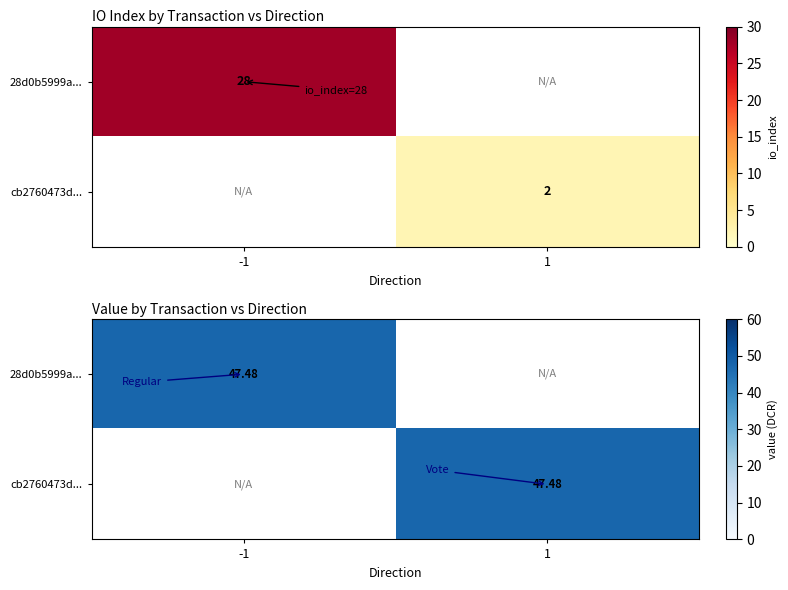

How many data points in cb2760473dbe110192ba414ee3067f3ca31d422 are above 2?

1